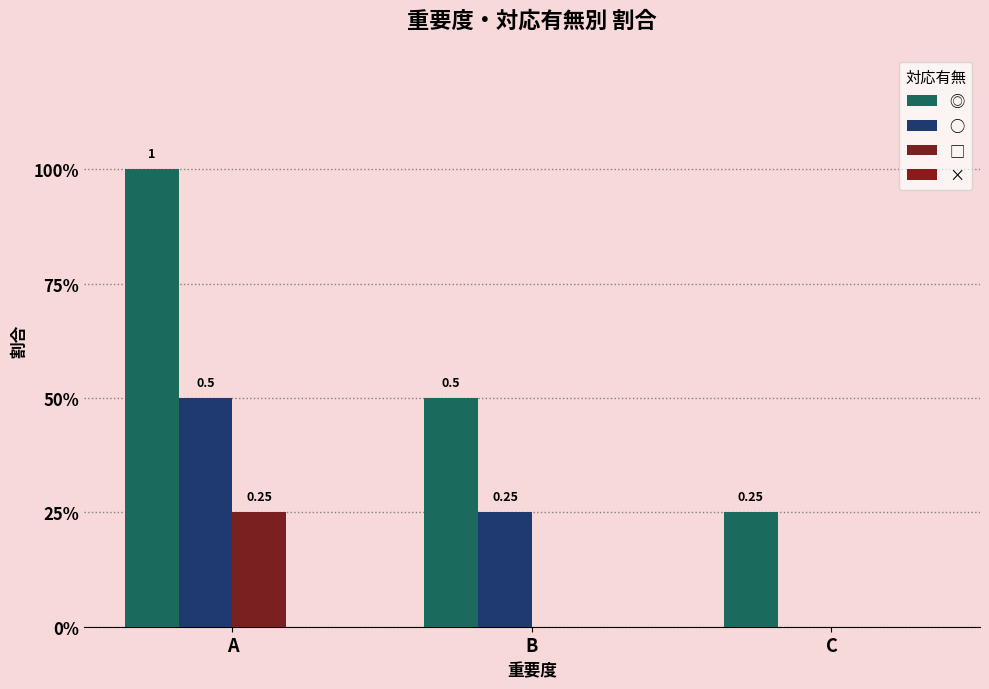

Rank the series at C from highest to lowest value.

◎, ○, □, ×